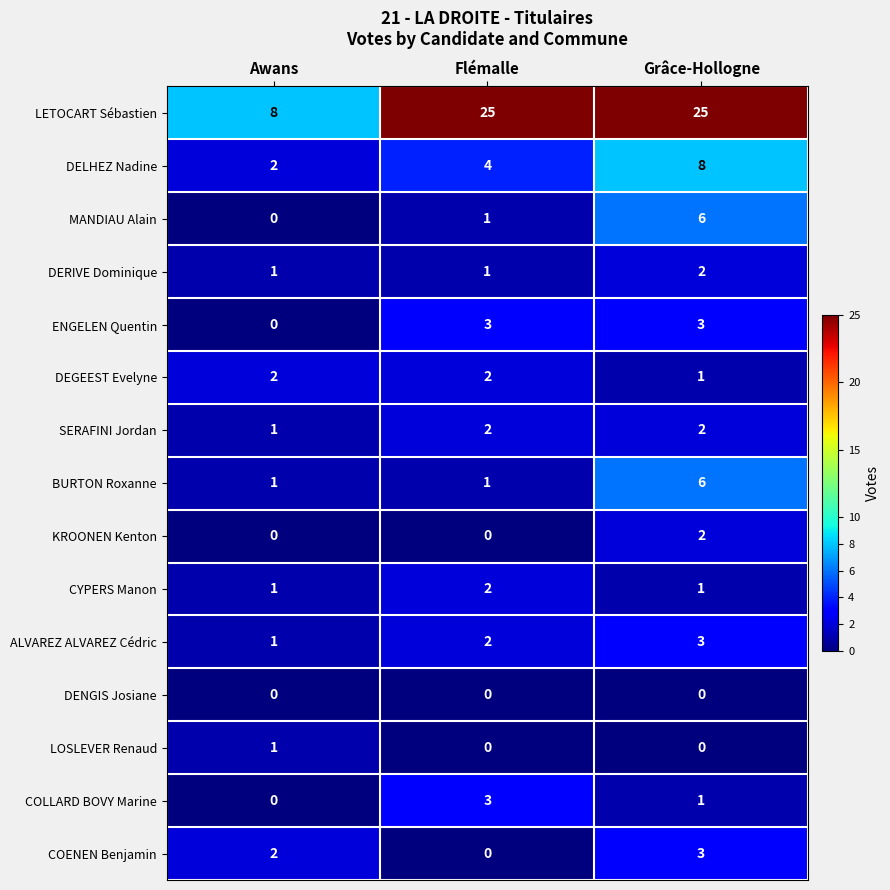

Which series has the largest range (max minus min)?

LETOCART Sébastien